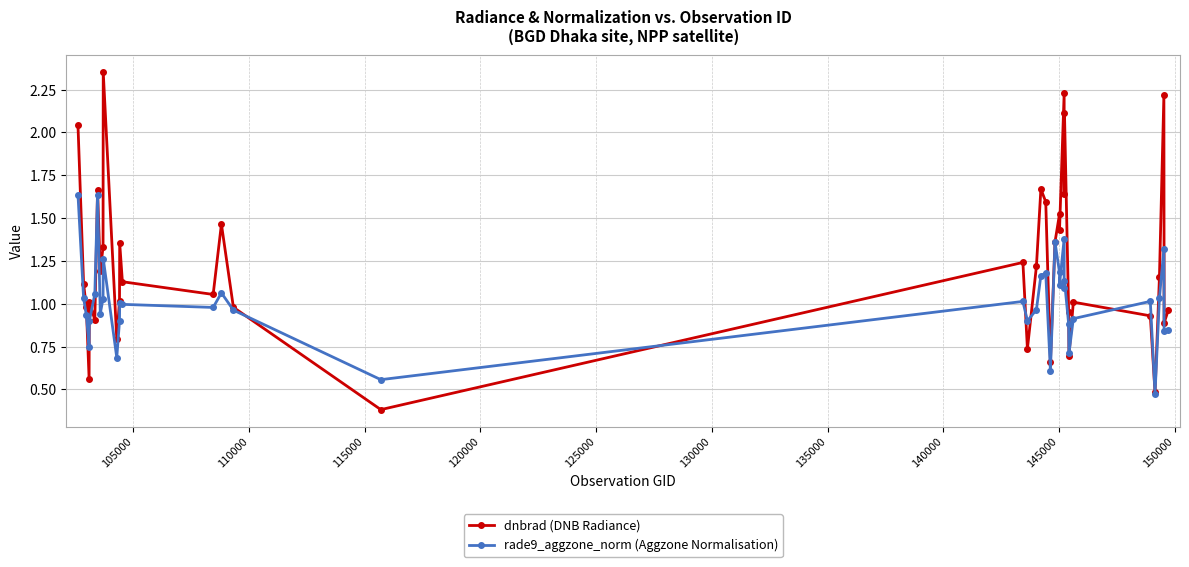

What is the lowest value of the rade9_aggzone_norm (Aggzone Normalisation) series?

0.5